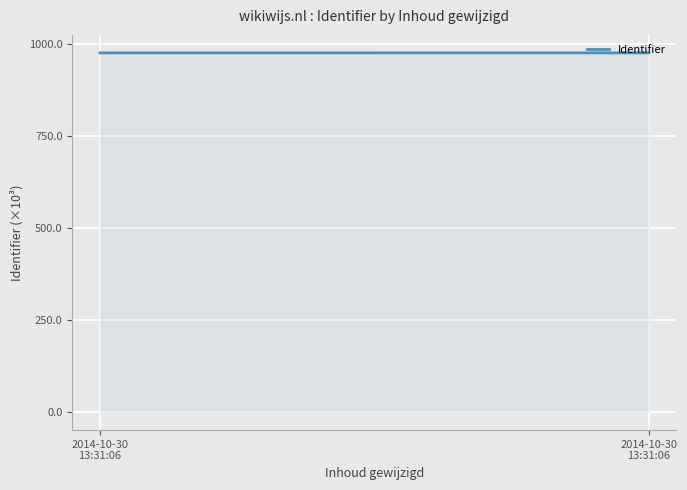

What is the ratio of the value at 2014-10-30
13:31:06 to the value at 2014-10-30
13:31:06?

1.0